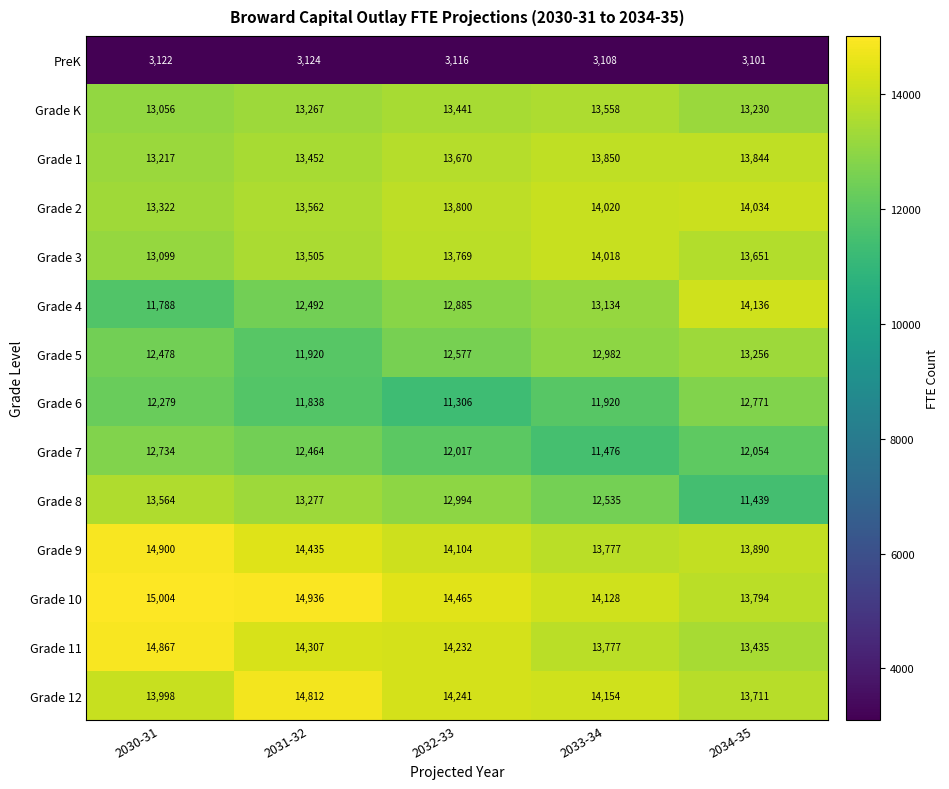

The Grade 1 series shows 13670 at 2032-33. True or false?

True